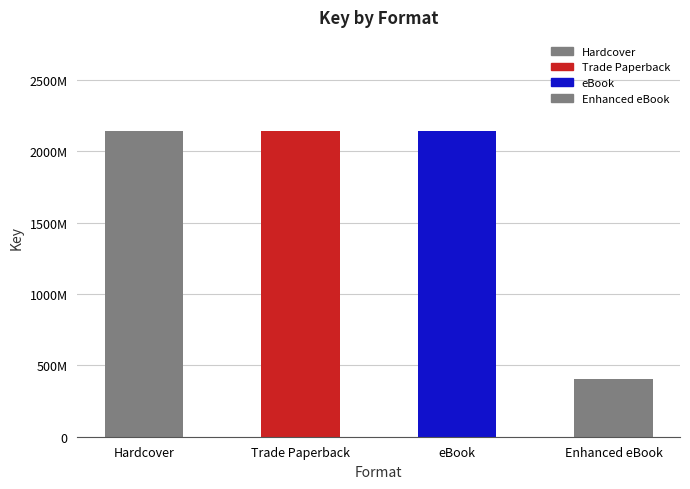

The value at Trade Paperback is 2950776660. True or false?

False